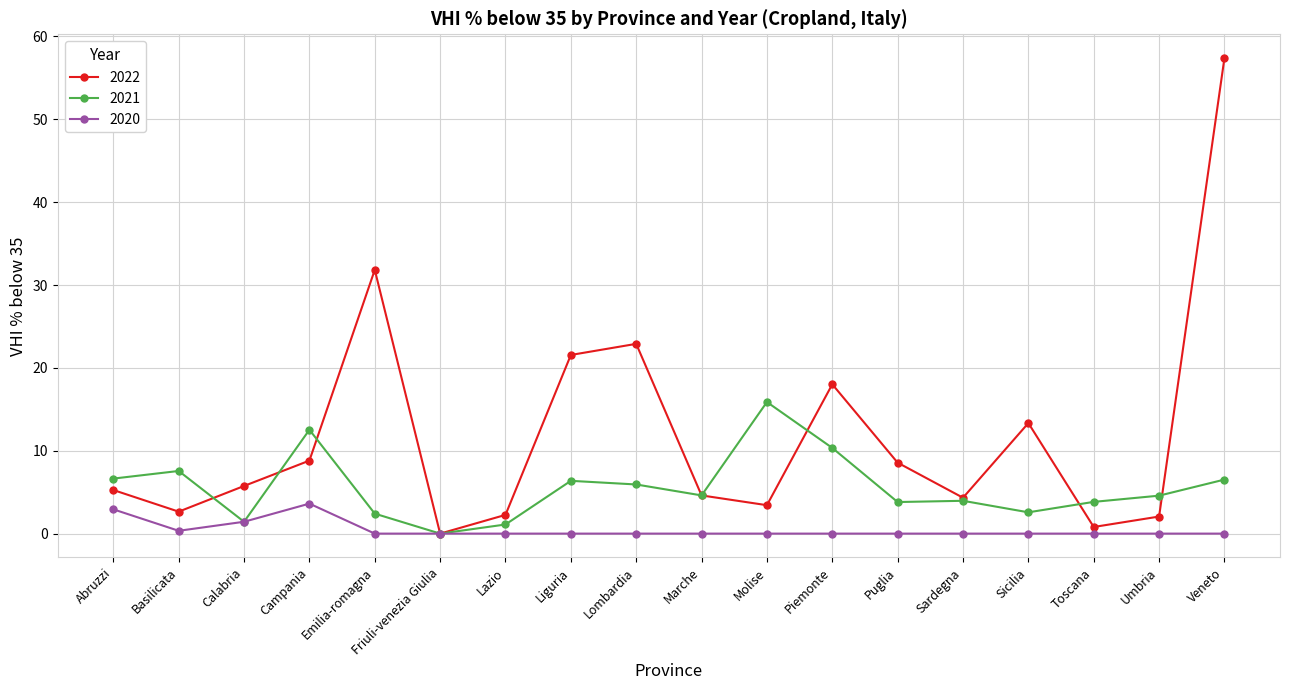

At how many categories does at least one series exceed 19?

4